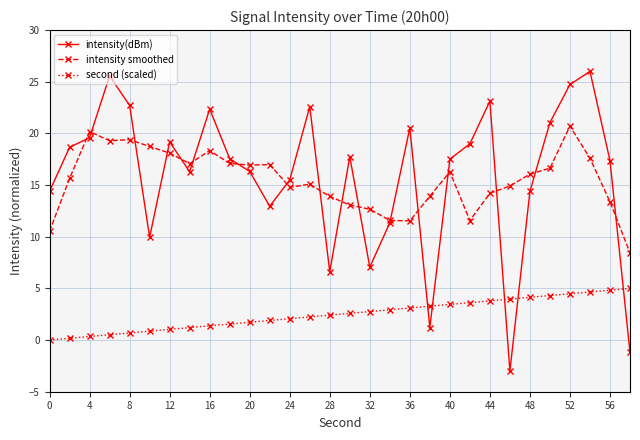

What is the value of the intensity smoothed point at the 15th from the left?

13.9